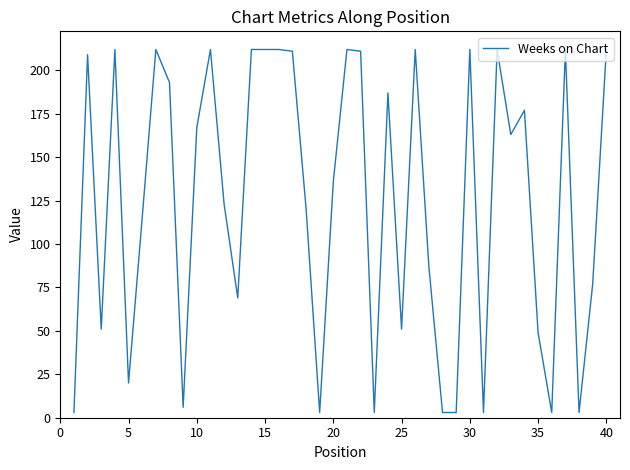

What is the greatest value displayed?

212